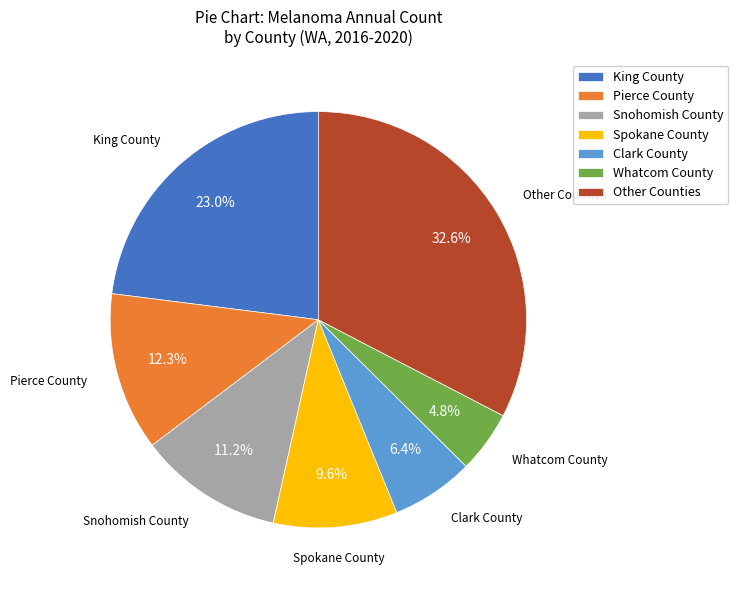

Which category has the biggest portion of the pie?

Other Counties